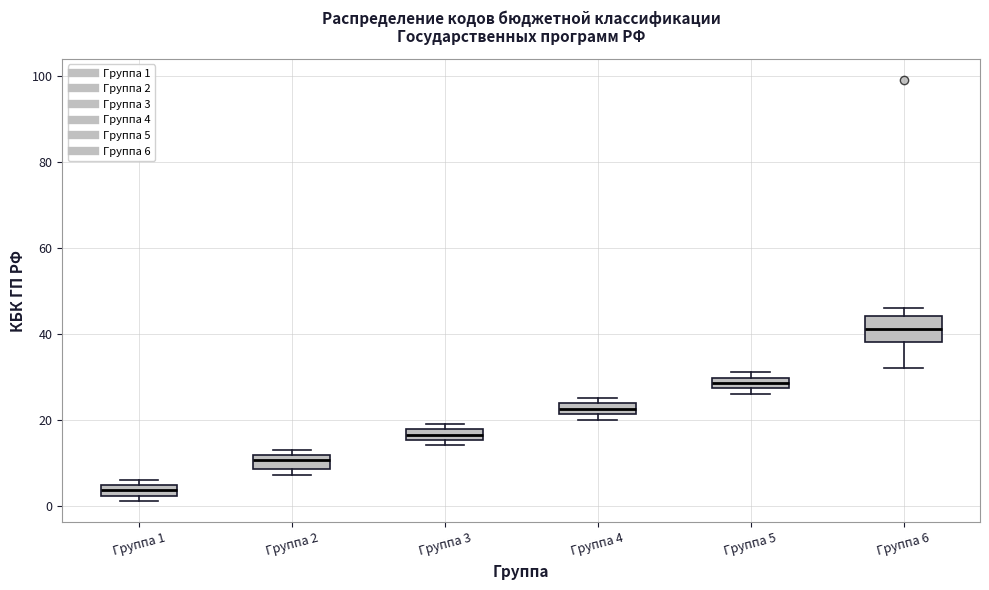

Where is the upper edge of the box for Группа 1 on the y-axis? The values are not printed on the chart, so give them approximately, as read against the axis.

4